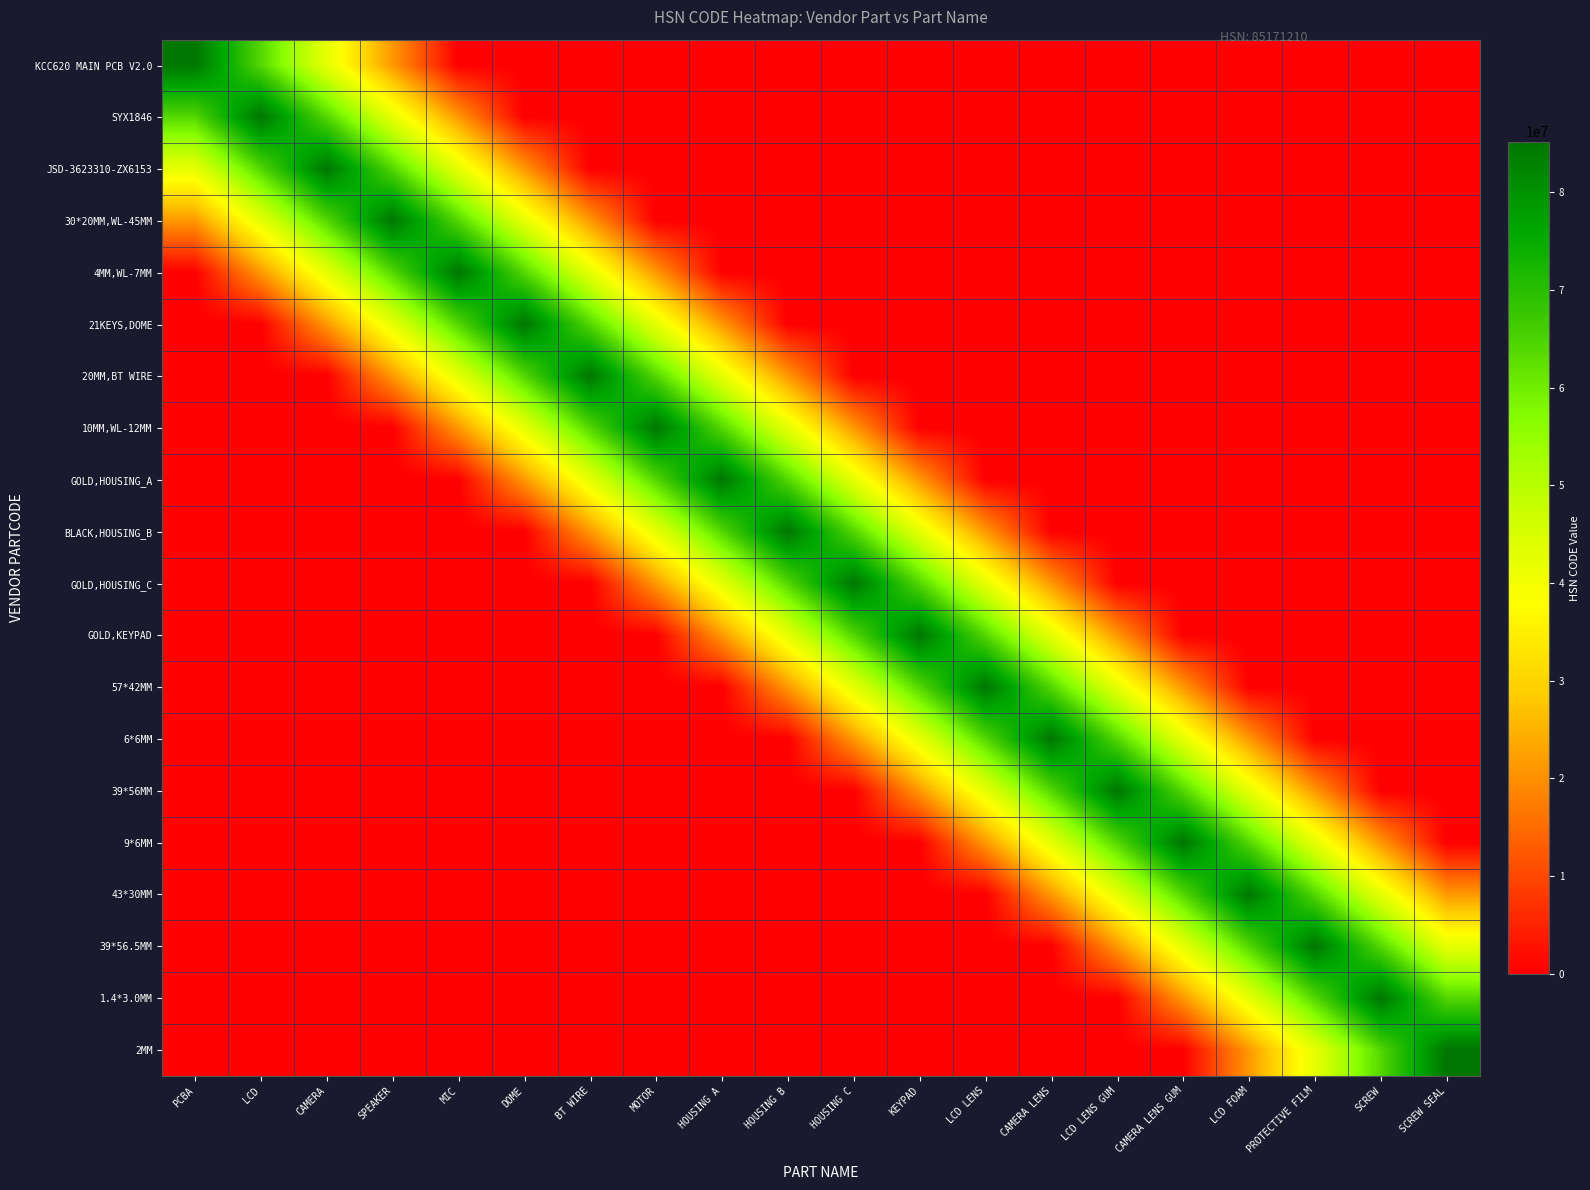

What is the total value across all series at MOTOR?

340684840.0